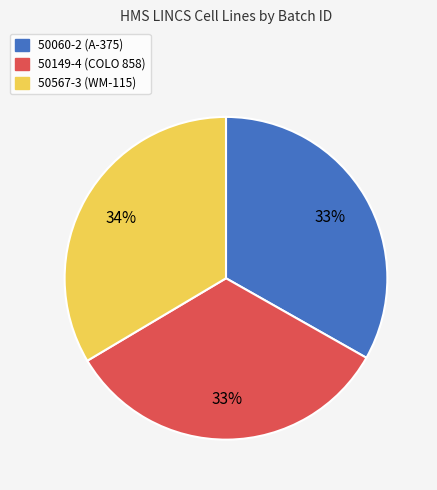

Do 50149-4 and 50567-3 together represent more than half of the pie?

Yes